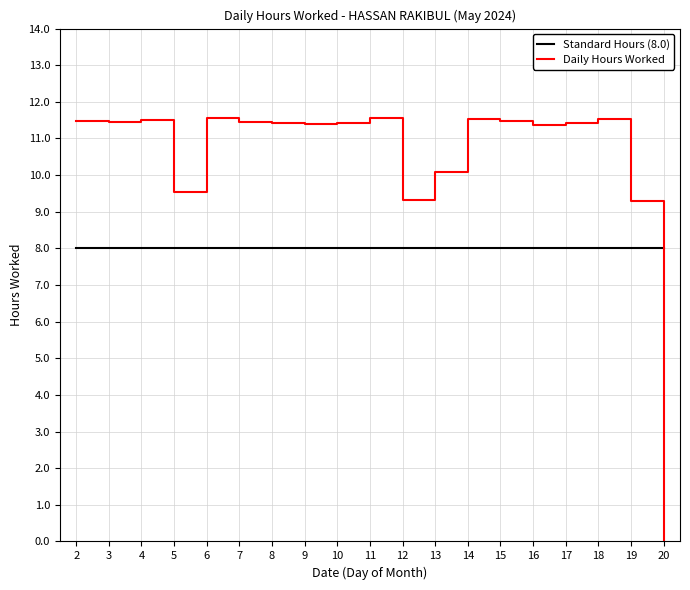

Is it true that Daily Hours Worked equals 2.7 at 11?

False